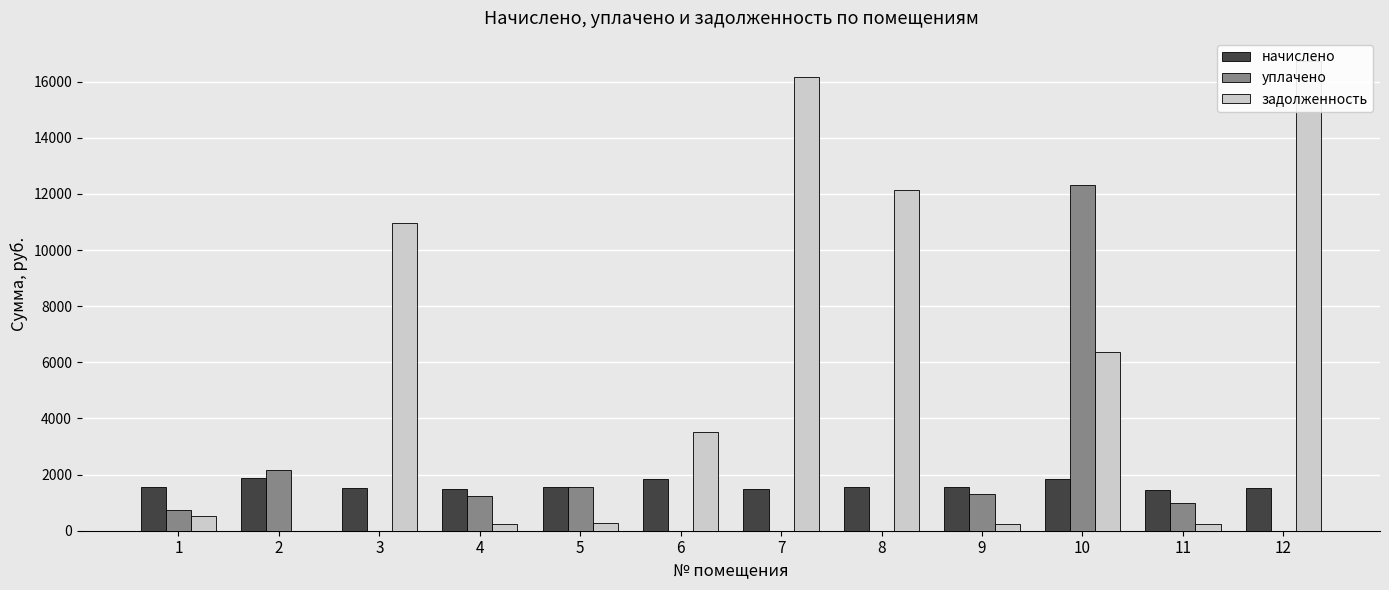

Reading right to left, extract all data points from this chart.

начислено: 1538.5	1455.3	1850.3	1541.5	1541.5	1488.0	1856.3	1553.3	1476.1	1514.7	1865.2	1553.3
уплачено: 0.0	976.0	12335.6	1297.6	0.0	0.0	0.0	1553.3	1230.1	0.0	2177.2	737.5
задолженность: 16724.9	246.6	6359.7	256.3	12129.9	16176.3	3501.6	258.9	247.6	10961.6	0.0	517.4